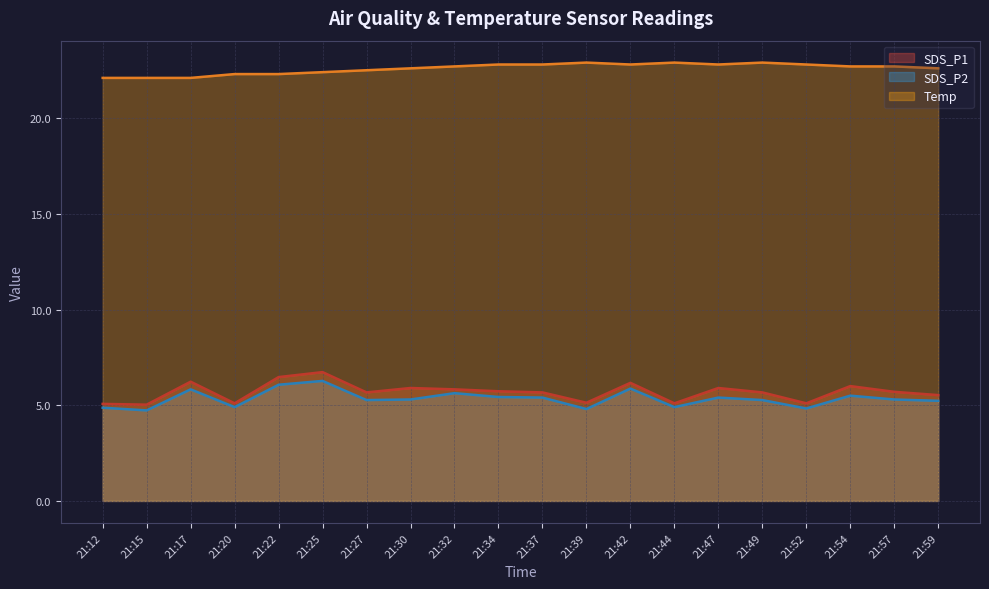

What is the greatest value displayed?

22.9